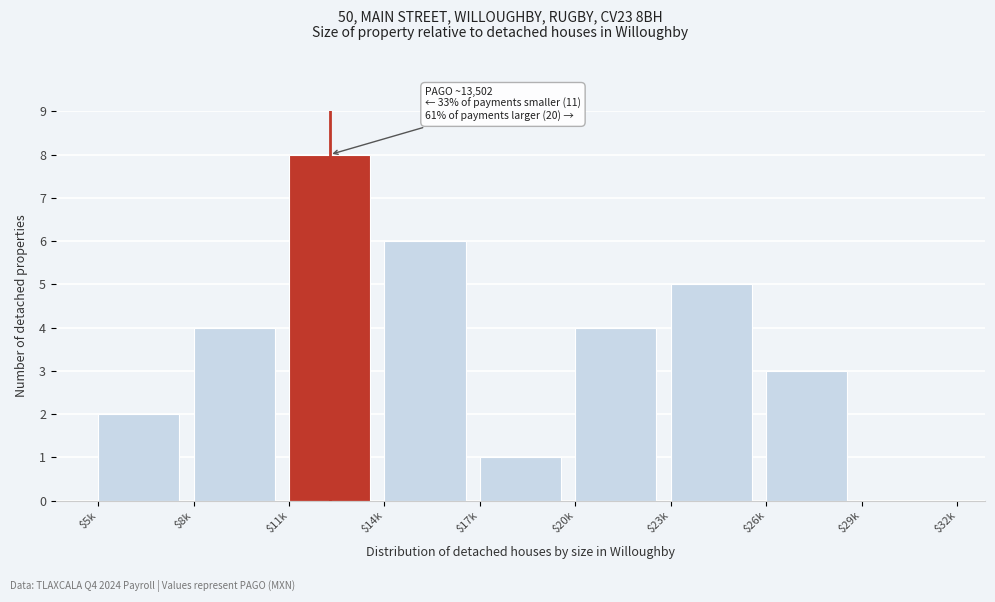

What is the maximum value shown in the chart?

8